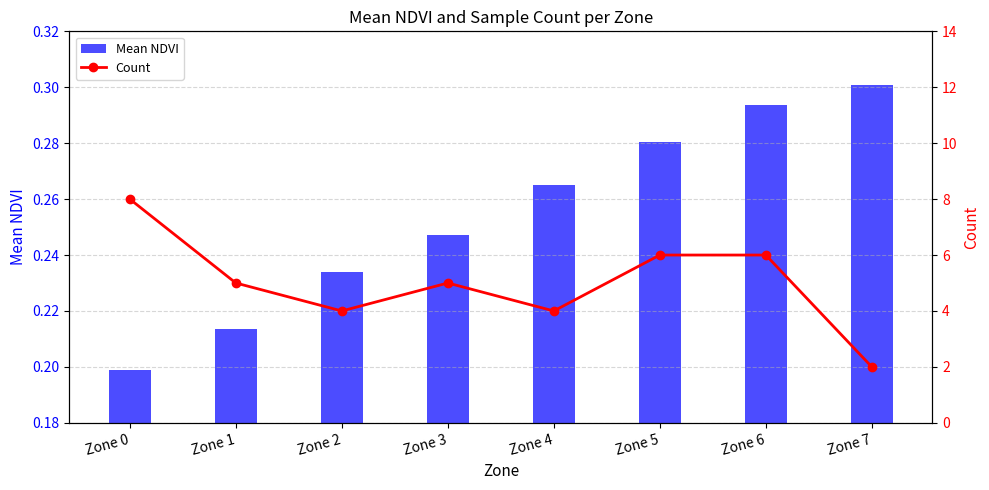

Are the bars grouped side by side (vs. stacked)?

Yes